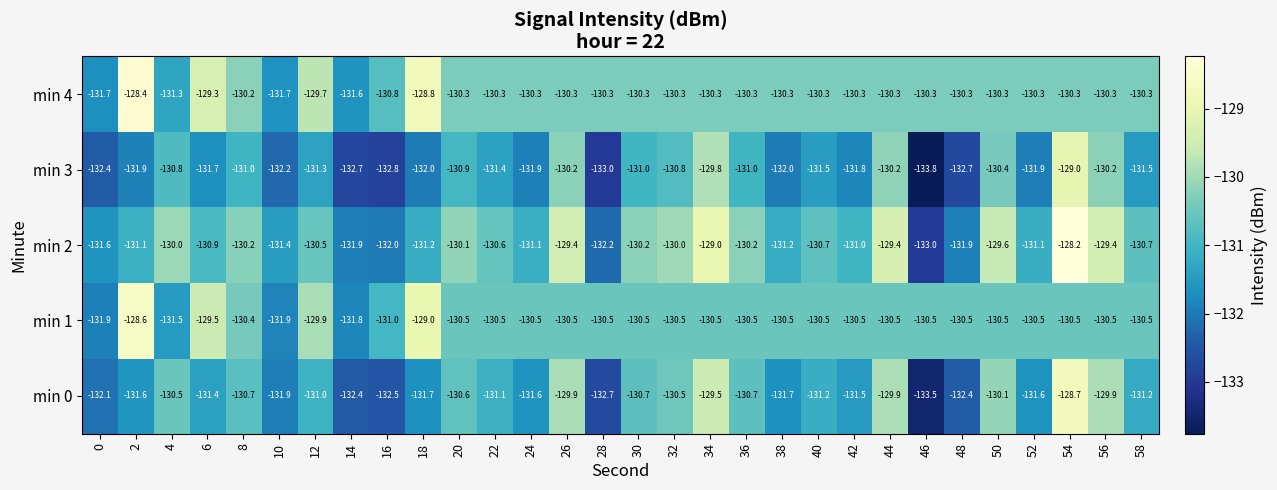

What is the spread (max minus min) of values at 0?

0.8